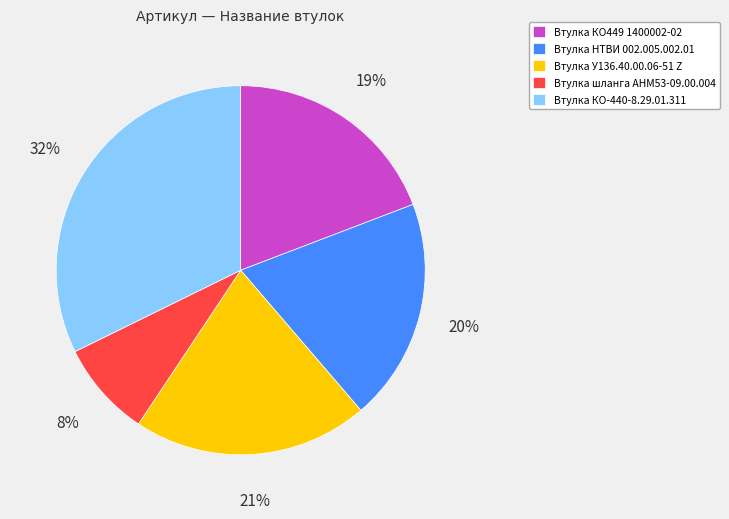

Is there any slice that represents more than half of the pie?

No